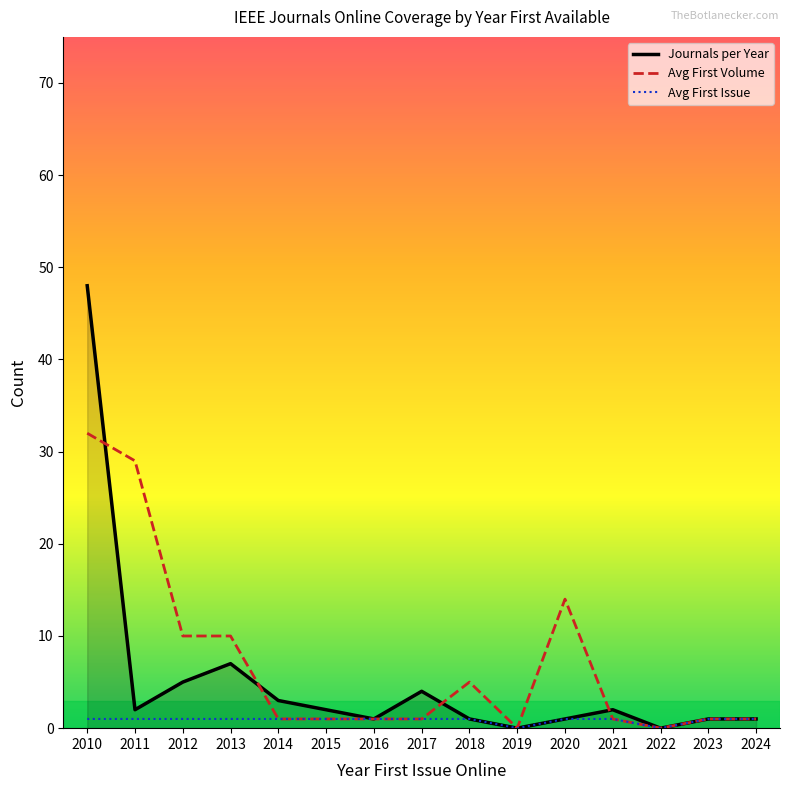

Reading left to right, list all the values displayed in this chart.

Journals per Year: 2010=48	2011=2	2012=5	2013=7	2014=3	2015=2	2016=1	2017=4	2018=1	2019=0	2020=1	2021=2	2022=0	2023=1	2024=1
Avg First Volume: 2010=32	2011=29	2012=10	2013=10	2014=1	2015=1	2016=1	2017=1	2018=5	2019=0	2020=14	2021=1	2022=0	2023=1	2024=1
Avg First Issue: 2010=1	2011=1	2012=1	2013=1	2014=1	2015=1	2016=1	2017=1	2018=1	2019=0	2020=1	2021=1	2022=0	2023=1	2024=1